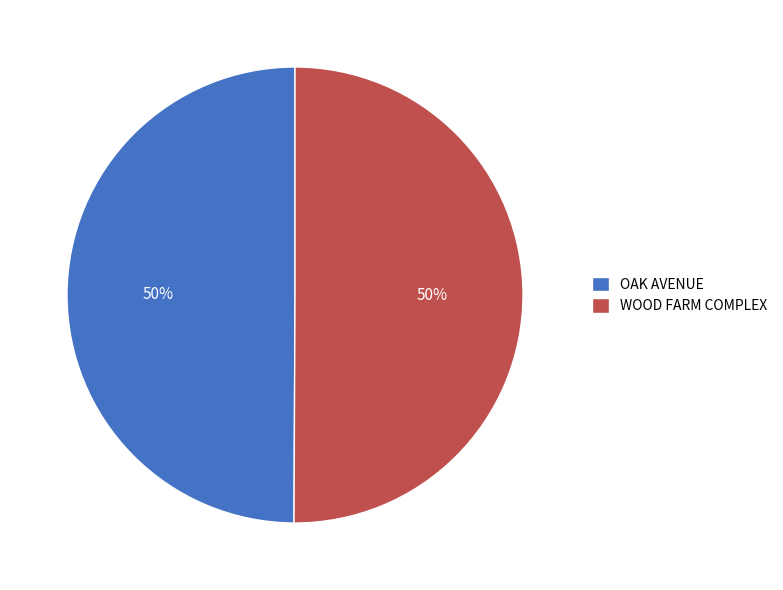

True or false: OAK AVENUE accounts for 50% of the total.

True